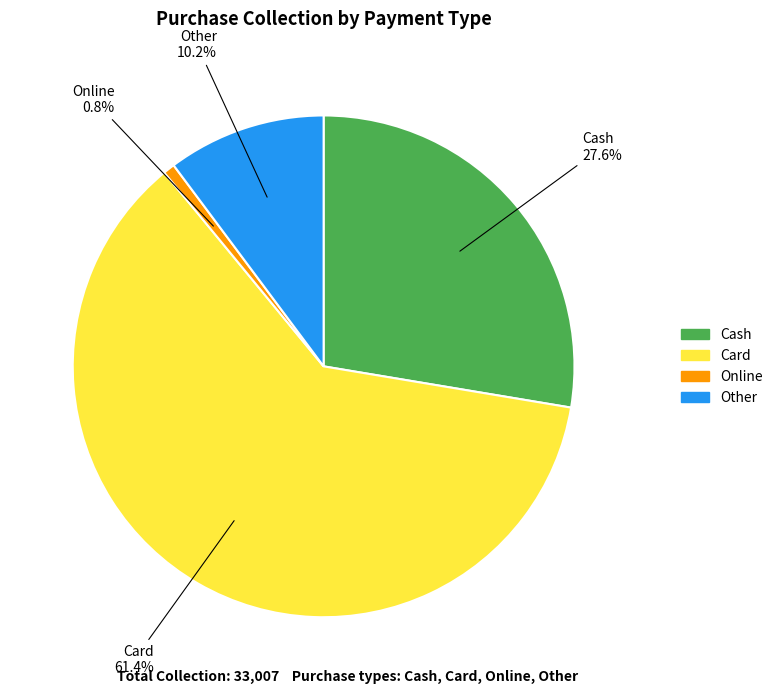

Is Card the majority of the pie?

Yes